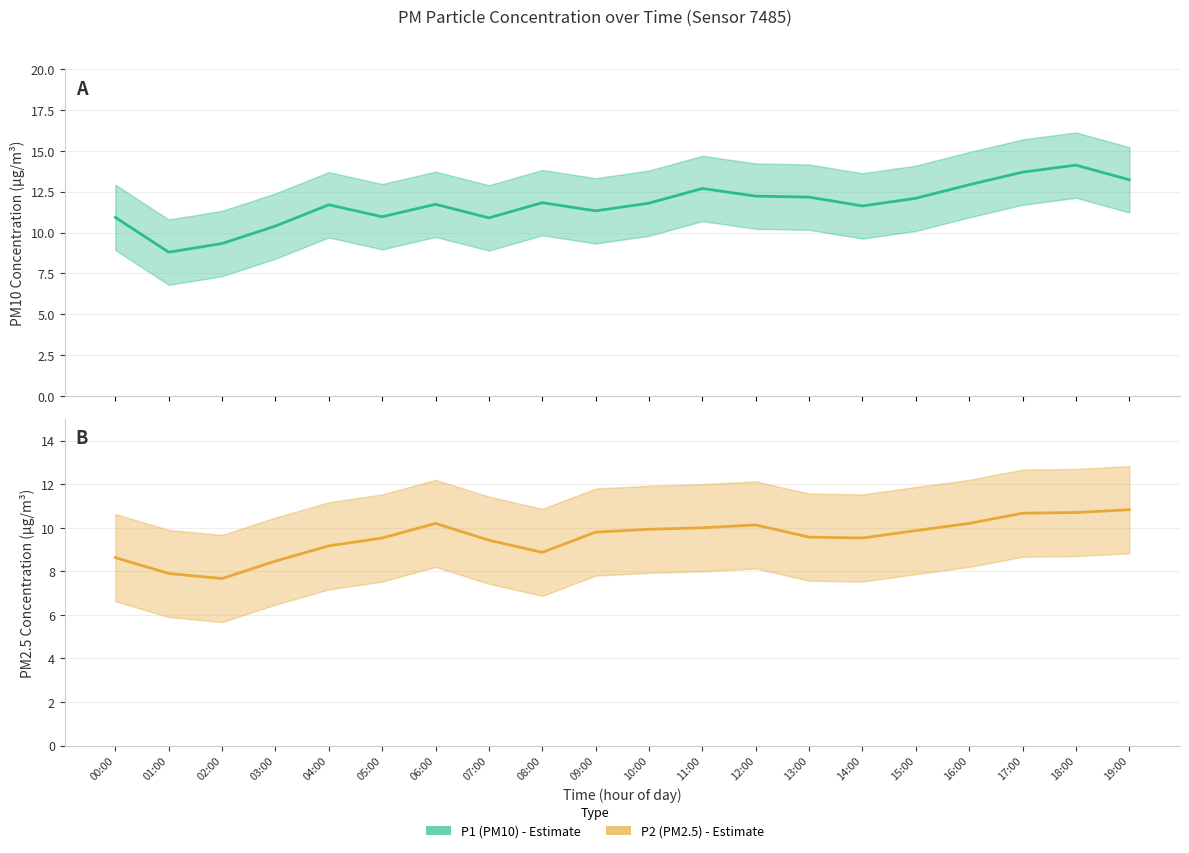

What is the difference between the P2 (PM2.5) values at 10:00 and 02:00?

2.3